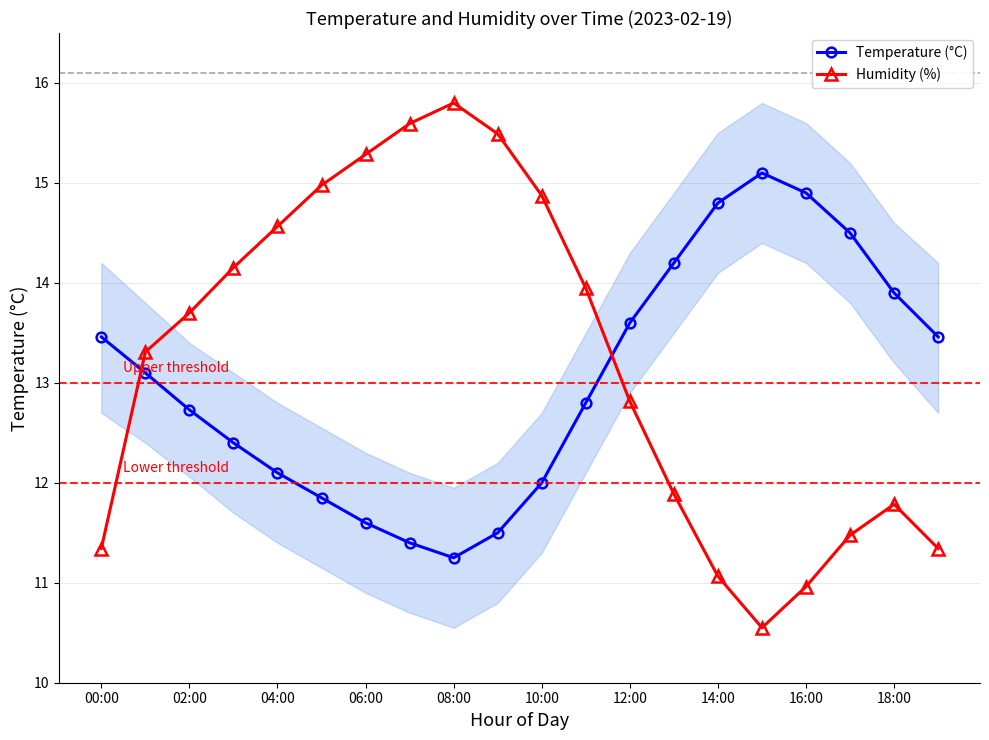

At how many categories does at least one series exceed 13?

20